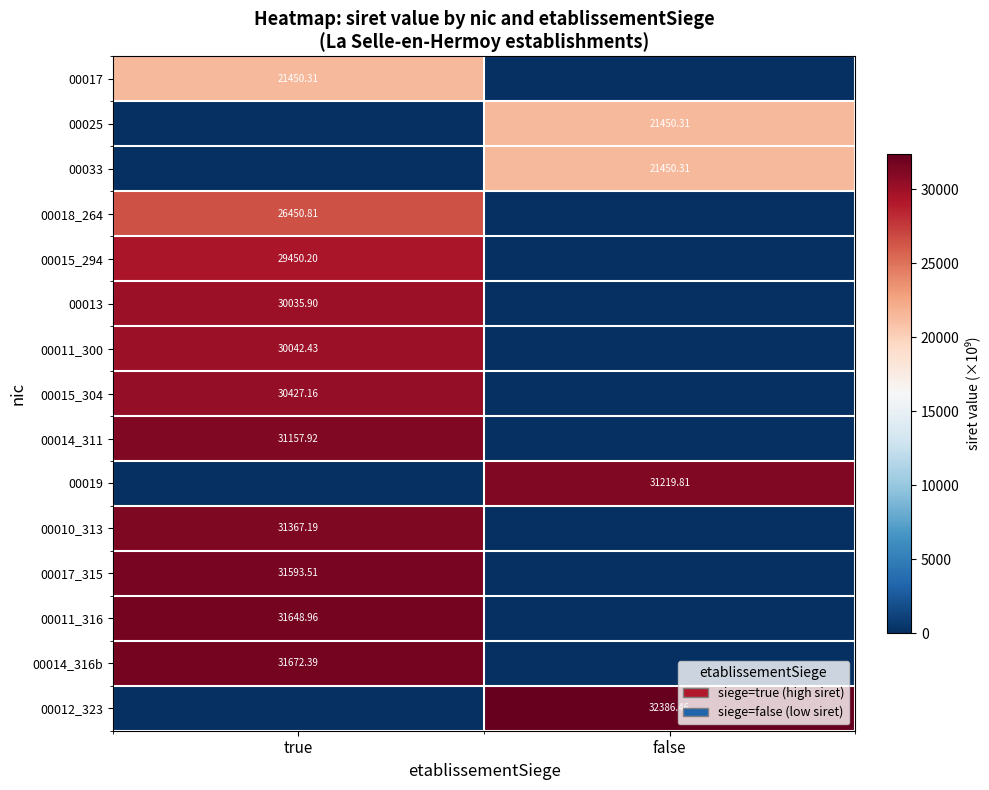

Is the value of 00011_316 at true greater than the value of 00012_323 at false?

No